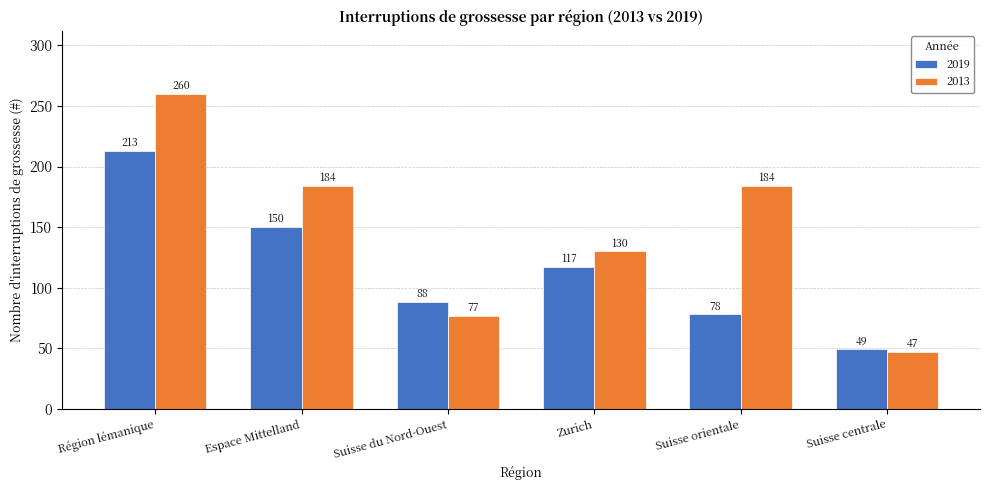

At how many categories does at least one series exceed 116?

4